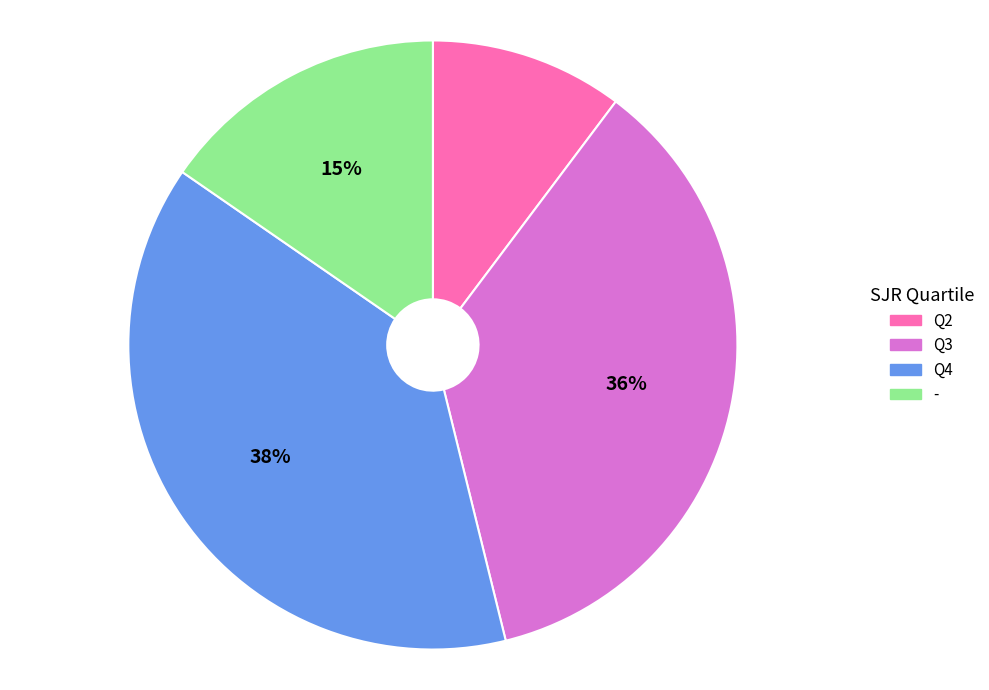

Which slice is the smallest?

Q2